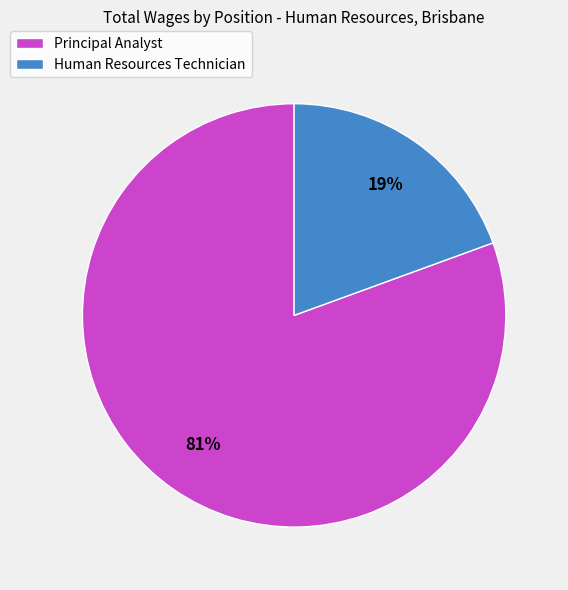

Is the sum of Human Resources Technician and Principal Analyst greater than half?

Yes